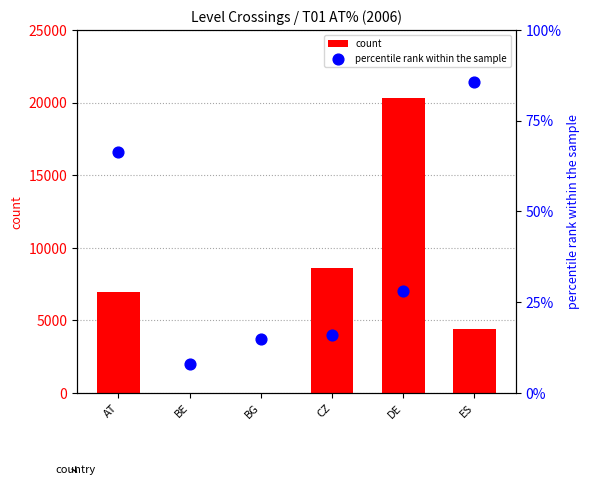

Which series reaches the minimum Y coordinate?

count